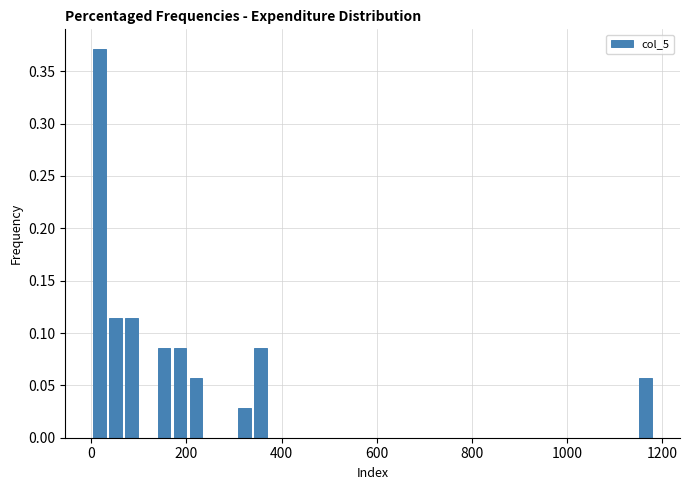

Around what value on the x-axis is the tallest bar? Give the approximate position of its centre, as read against the axis.

20